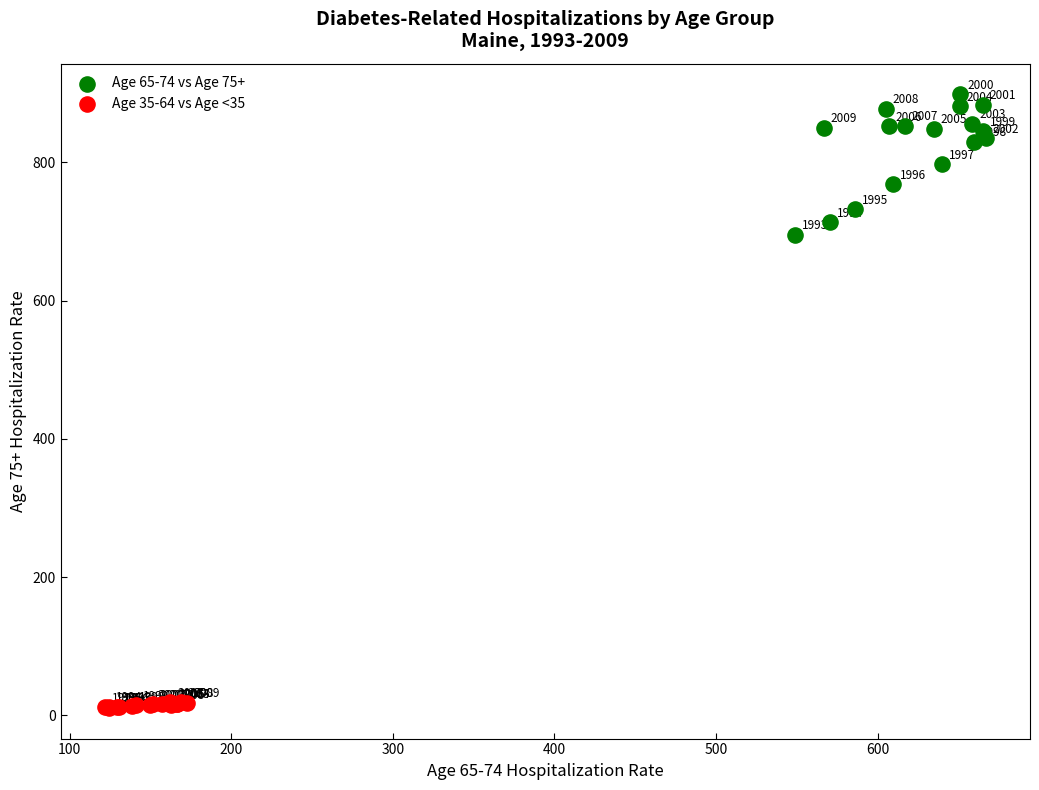

Which series reaches the maximum Y coordinate?

Age 65-74 vs Age 75+